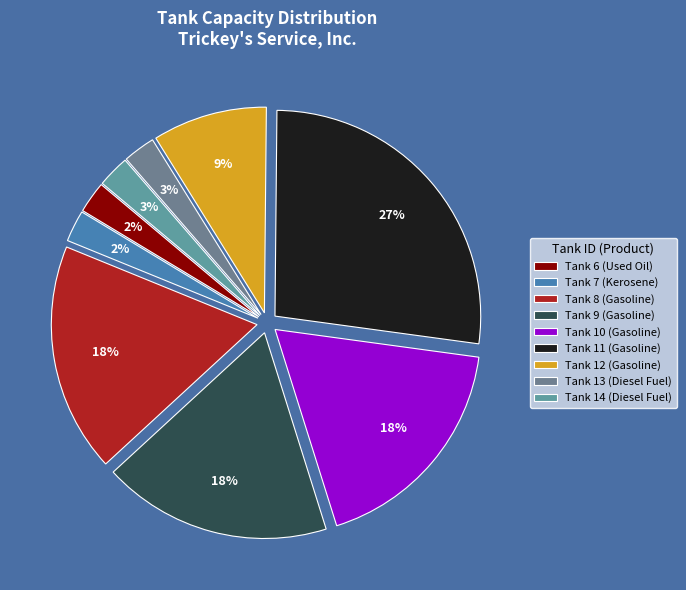

How many segments does this pie chart have?

9